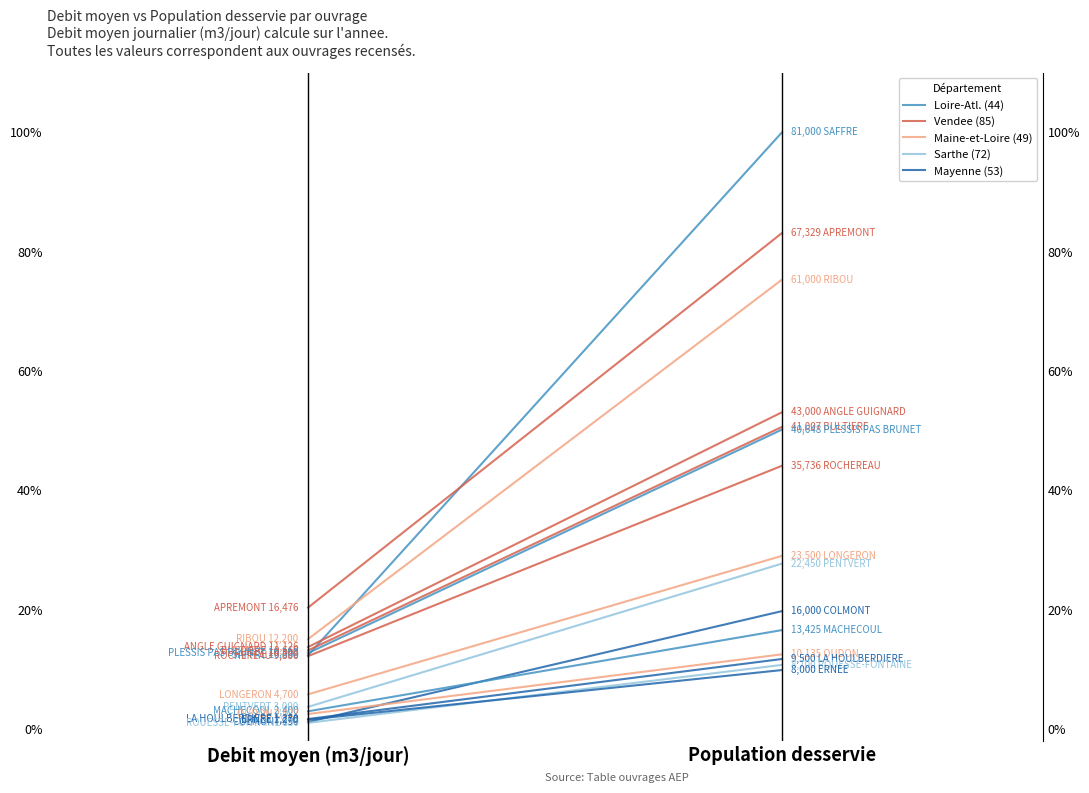

Which series changed the most between Debit moyen (m3/jour) and Population desservie?

Loire-Atl. (44)